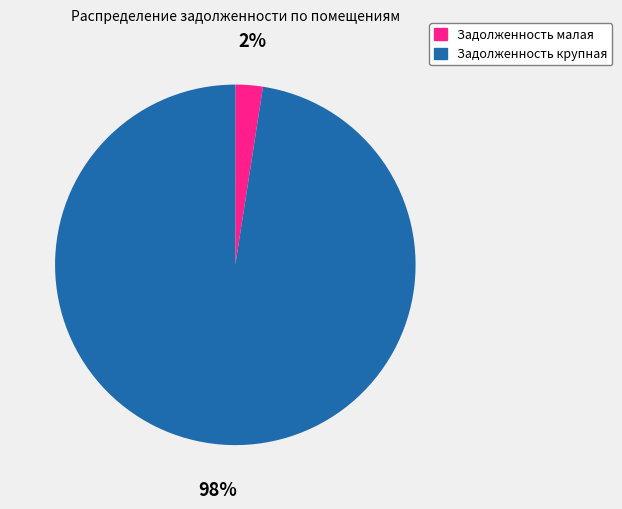

Count the number of slices in the pie.

2